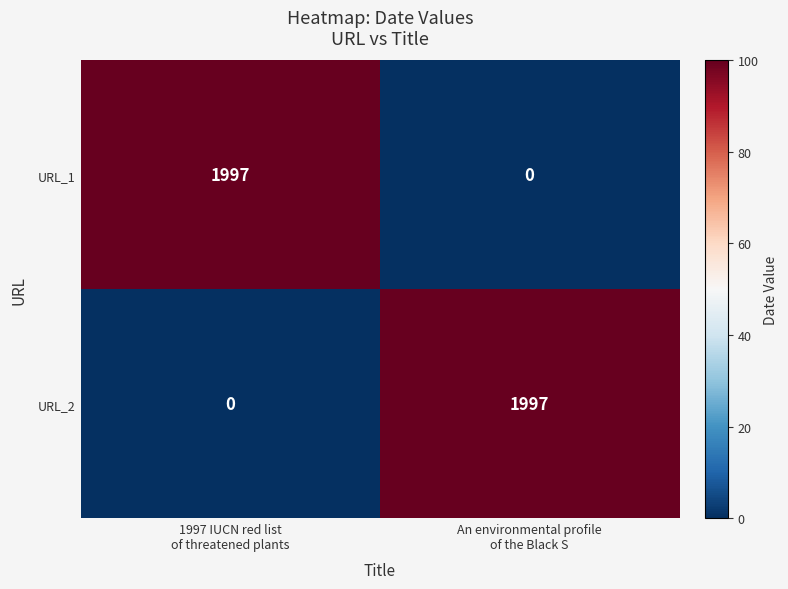

Reading left to right, list all the values displayed in this chart.

URL_1: 1997	0
URL_2: 0	1997